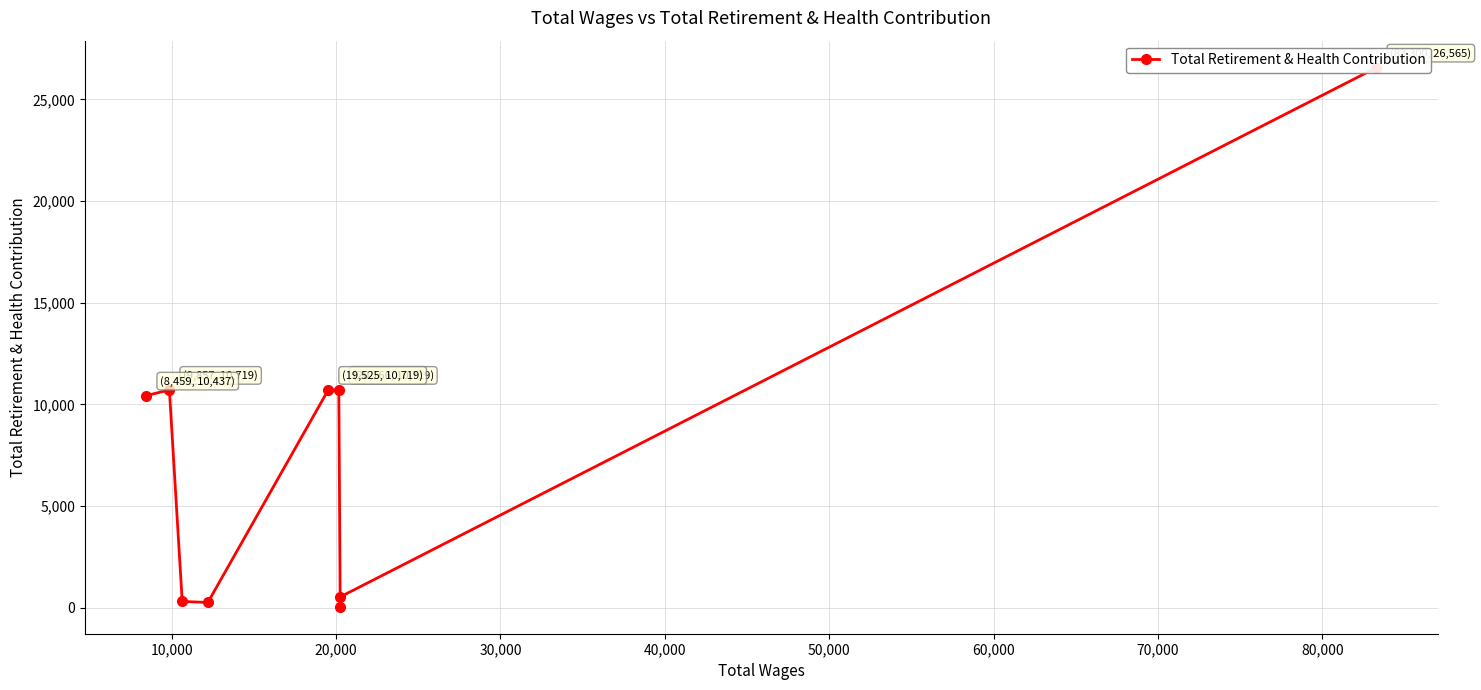

The chart shows a value of 761 at 10,000. True or false?

False